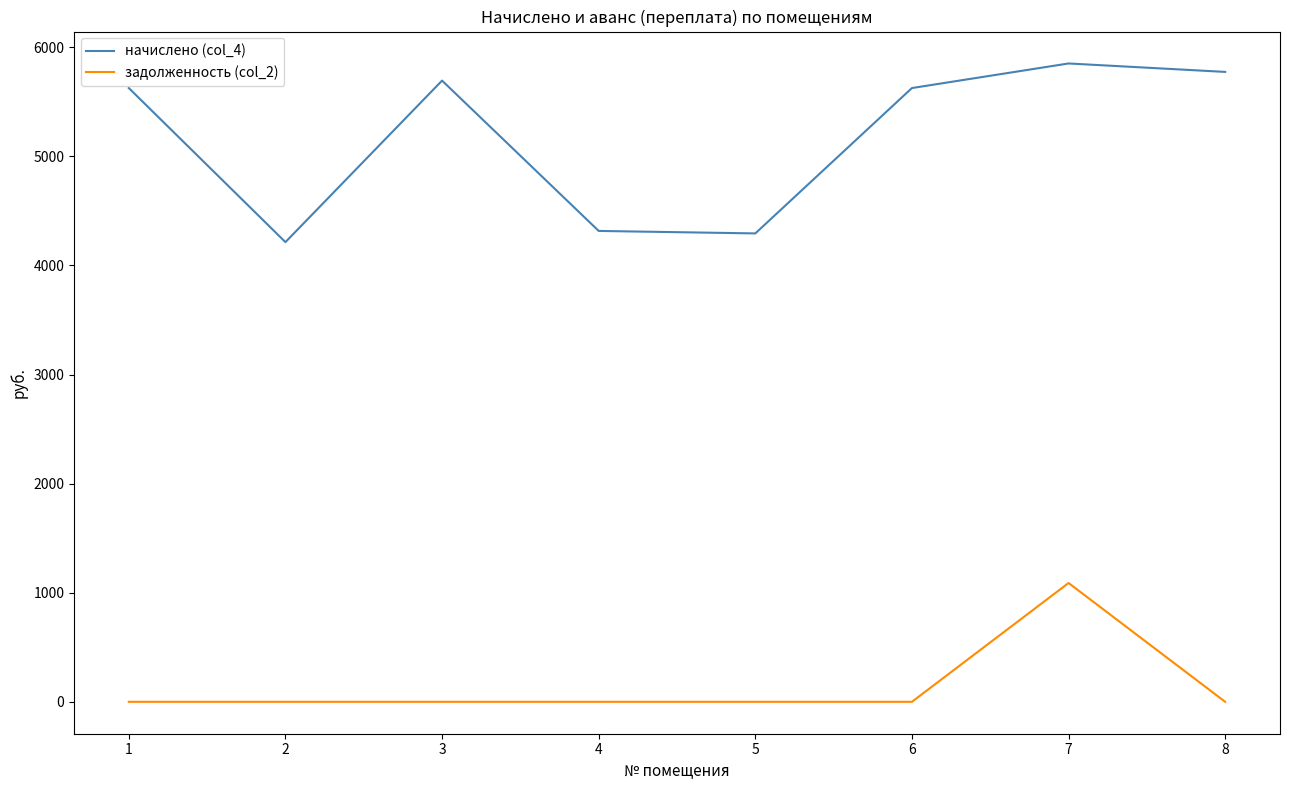

True or false: задолженность (col_2) and начислено (col_4) intersect in this chart.

False